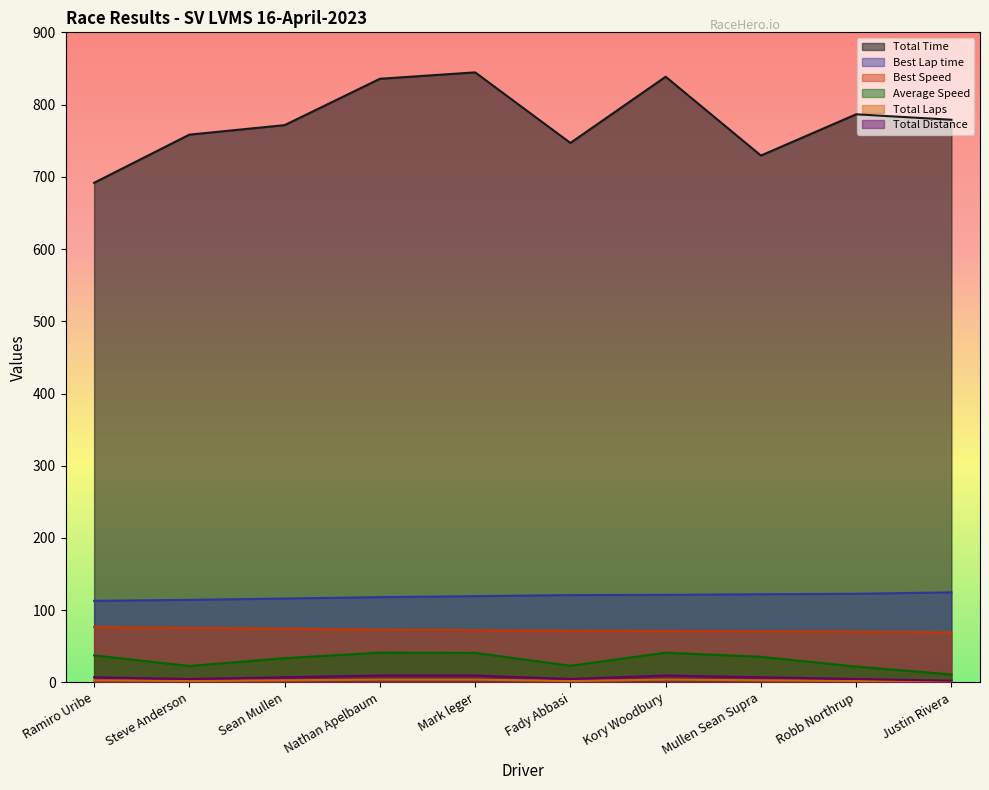

Rank the categories by Total Time value from highest to lowest.

Mark leger, Kory Woodbury, Nathan Apelbaum, Robb Northrup, Justin Rivera, Sean Mullen, Steve Anderson, Fady Abbasi, Mullen Sean Supra, Ramiro Uribe